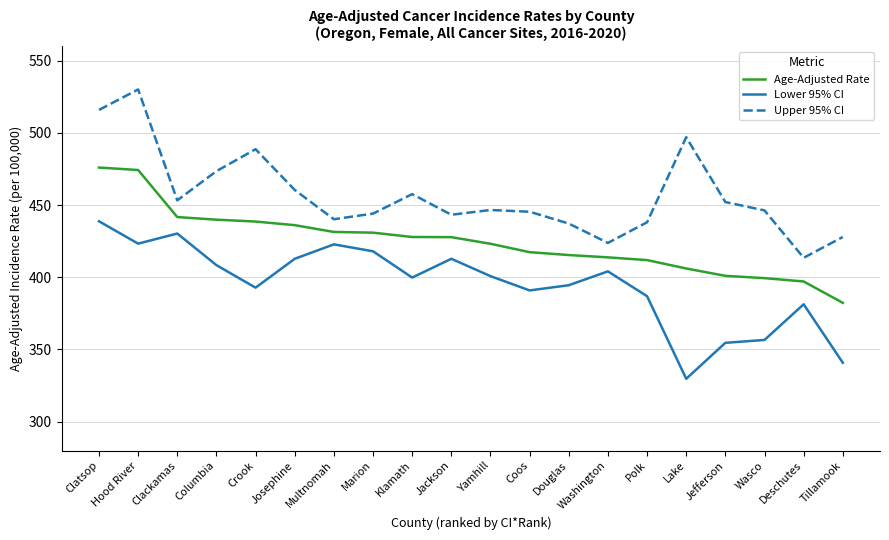

What is the difference between the Upper 95% CI values at Clatsop and Polk?

77.8